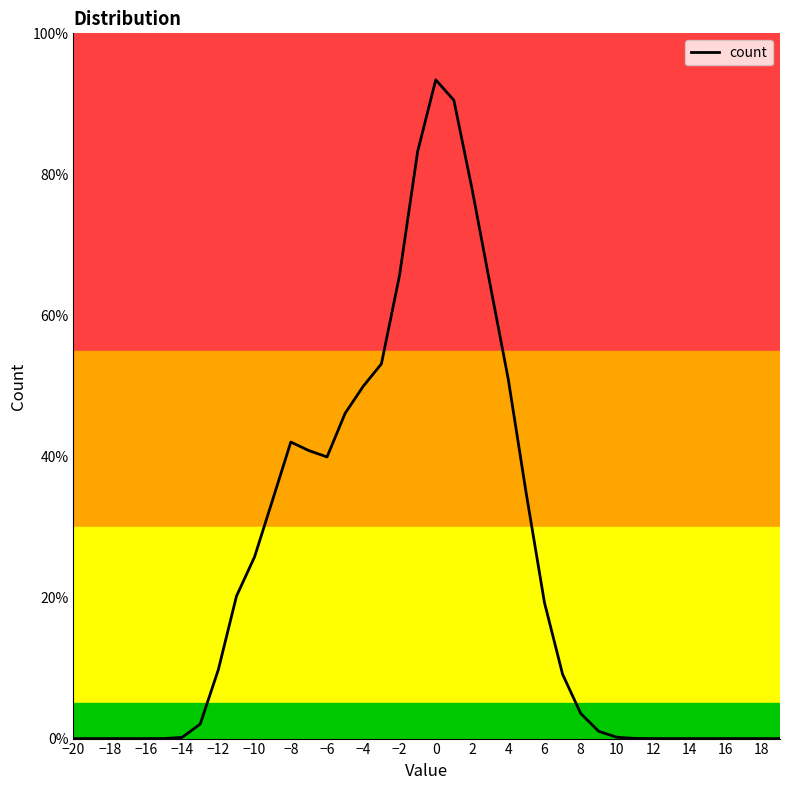

What is the maximum value shown in the chart?

93.4